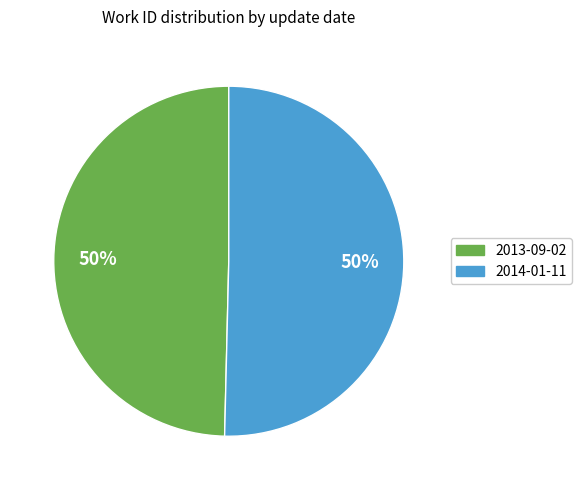

Combined, do 2013-09-02 and 2014-01-11 account for over 50%?

Yes